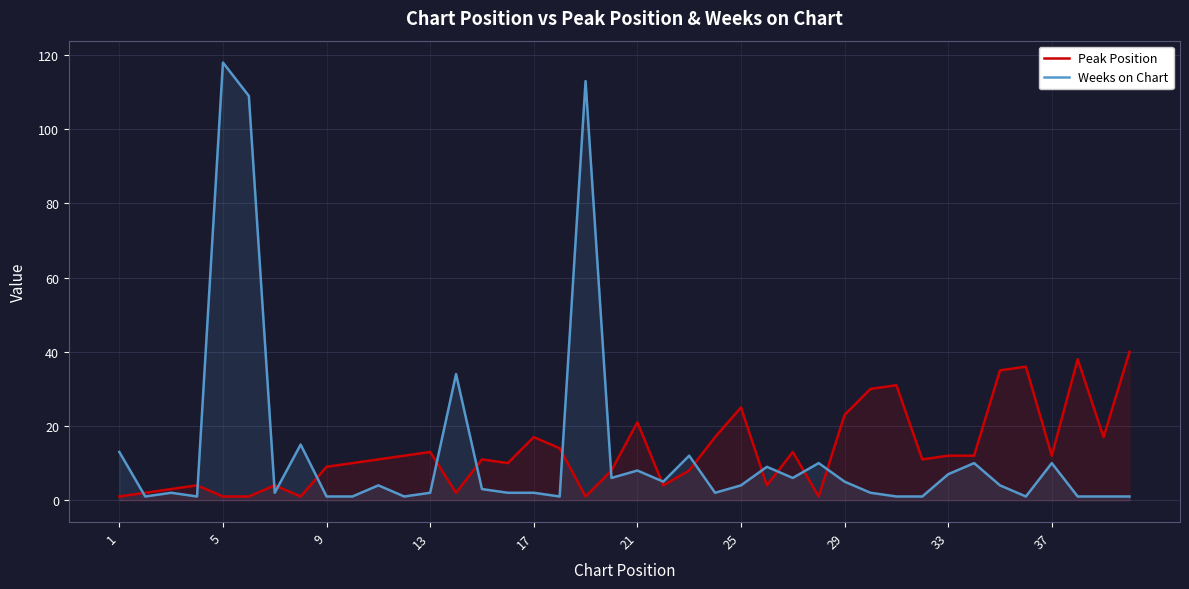

At which category is the sum across all series the highest?

5